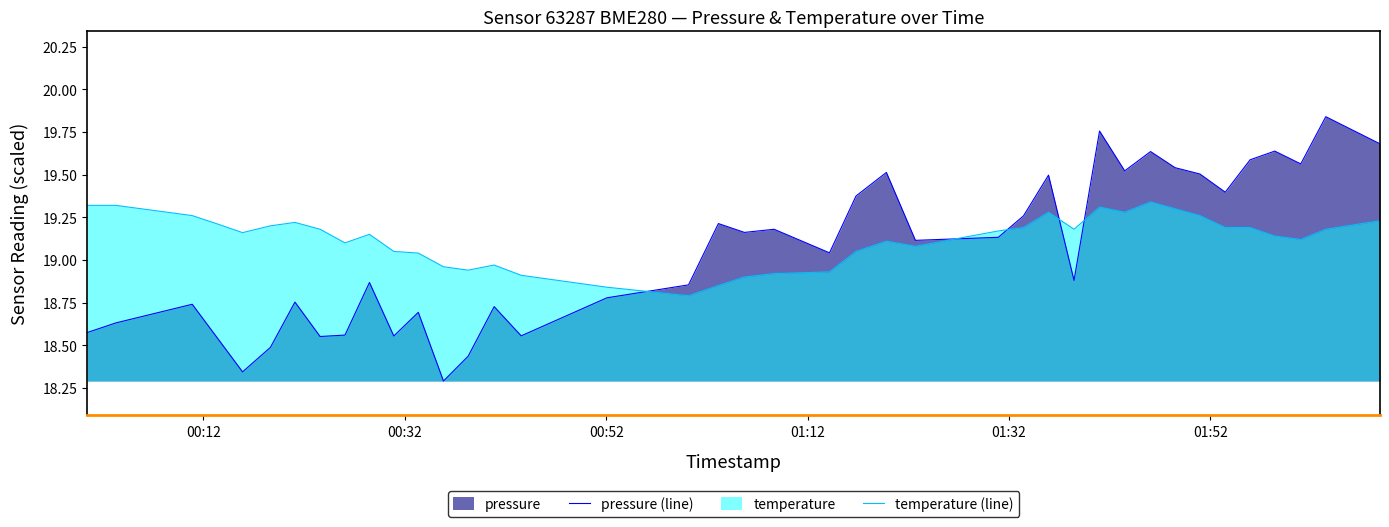

Rank the series by their average value, from highest to lowest.

temperature (line), pressure (line)